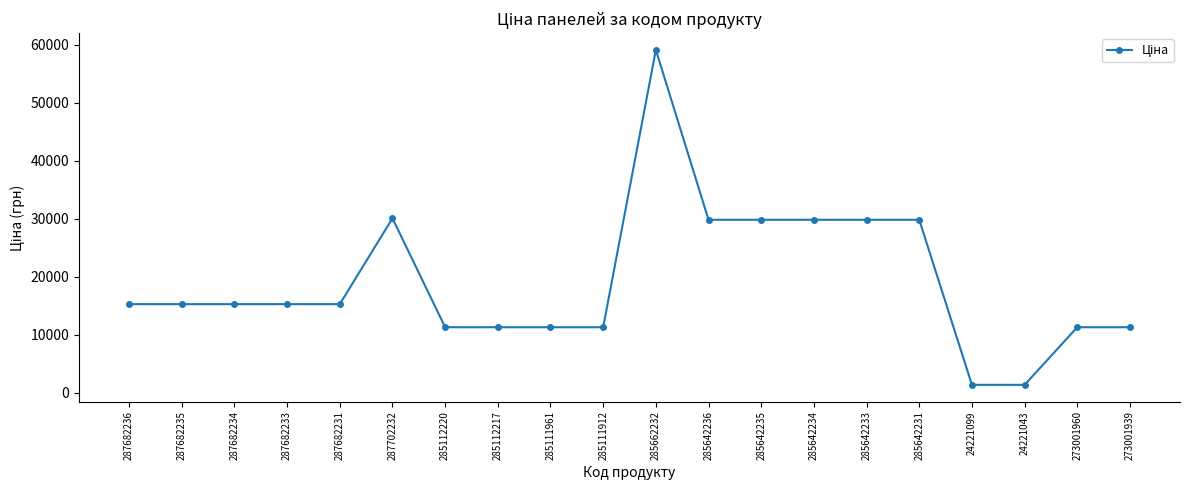

What is the approximate value at 285642231?

29819.2